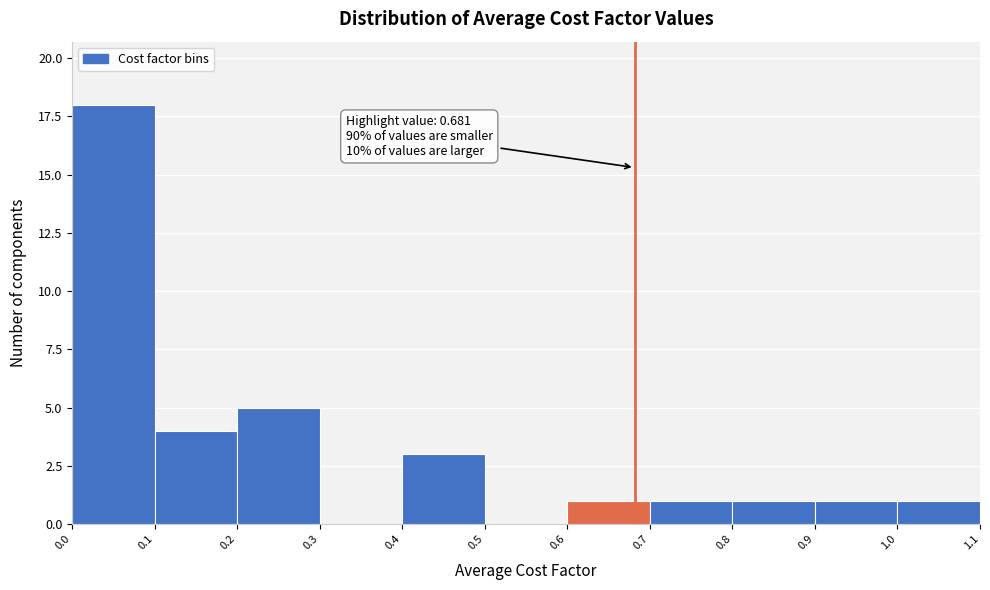

Which range on the x-axis has the tallest bar?

0.0 to 0.1